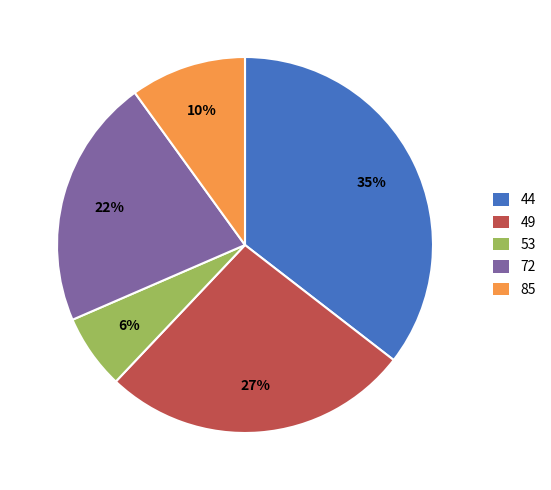

To the nearest percent, what is the average slice percentage?

20%